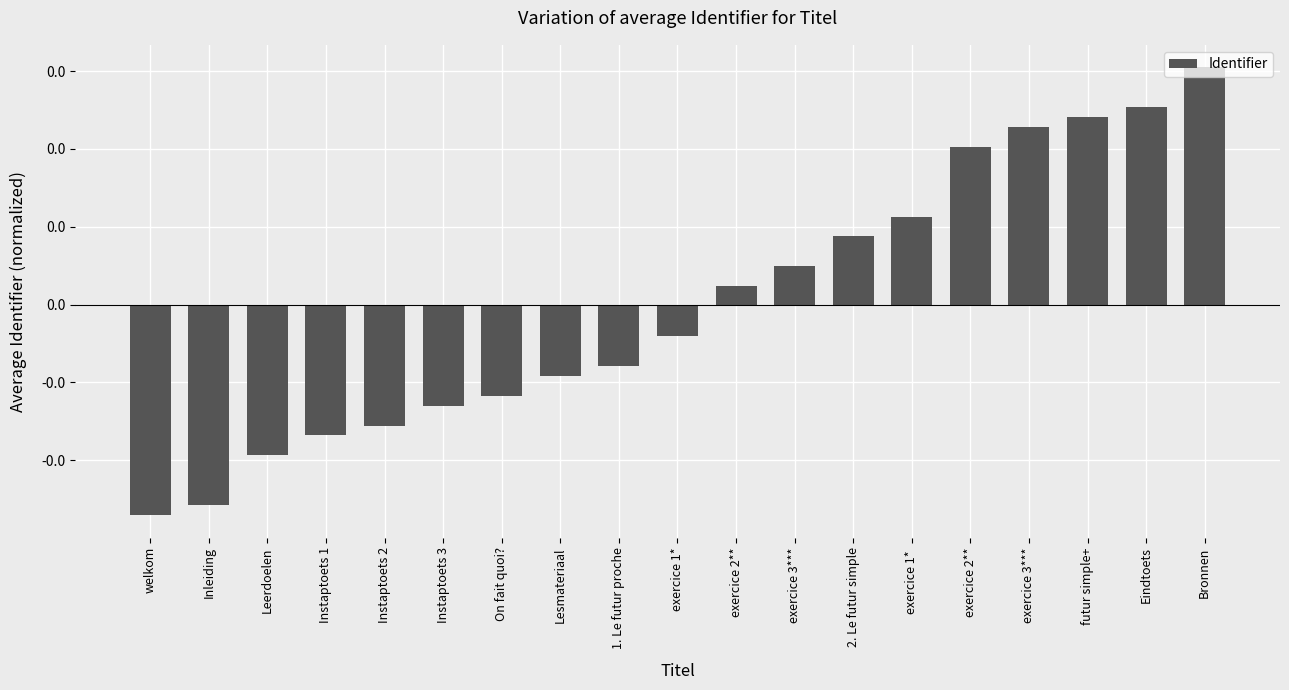

Are the bars horizontal?

No